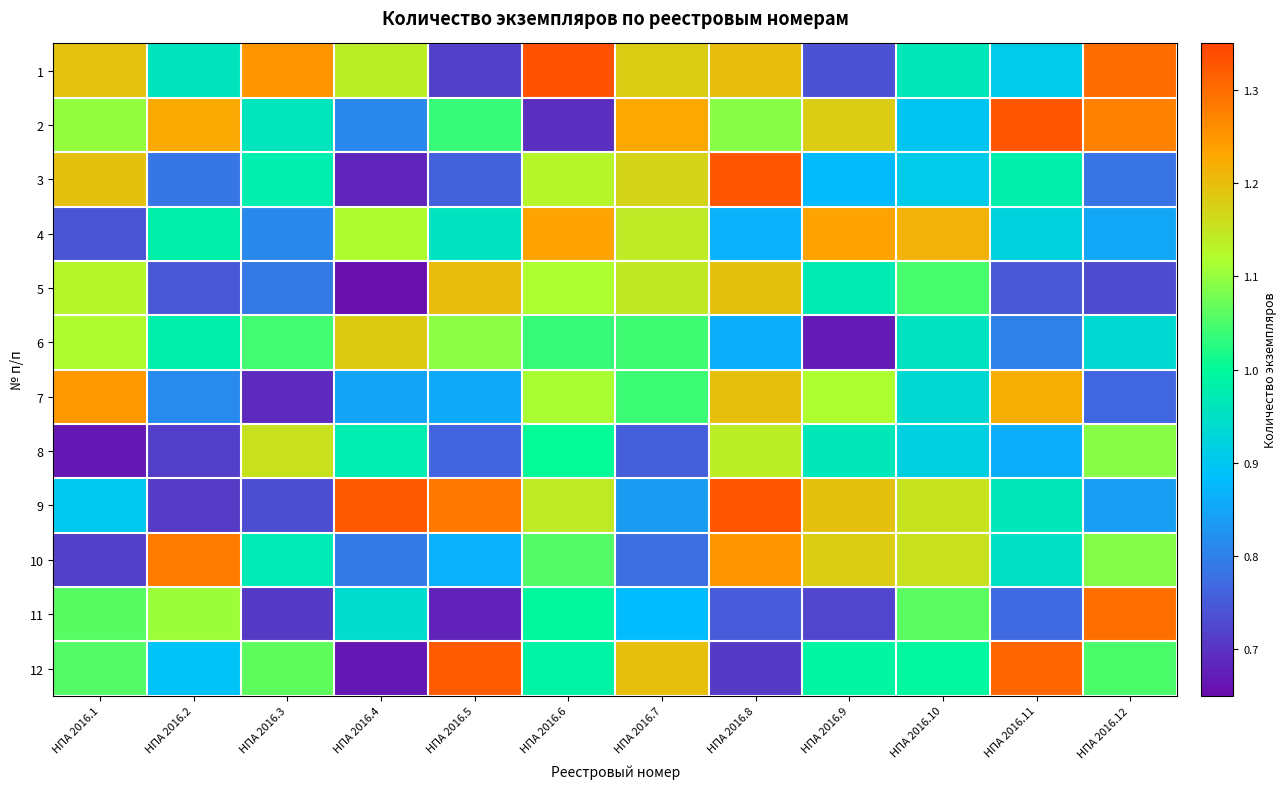

Reading right to left, transcribe all the data shown in this chart.

1: НПА 2016.12=1.3	НПА 2016.11=0.9	НПА 2016.10=1.0	НПА 2016.9=0.7	НПА 2016.8=1.2	НПА 2016.7=1.2	НПА 2016.6=1.3	НПА 2016.5=0.7	НПА 2016.4=1.1	НПА 2016.3=1.3	НПА 2016.2=1.0	НПА 2016.1=1.2
2: НПА 2016.12=1.3	НПА 2016.11=1.3	НПА 2016.10=0.9	НПА 2016.9=1.2	НПА 2016.8=1.1	НПА 2016.7=1.2	НПА 2016.6=0.7	НПА 2016.5=1.0	НПА 2016.4=0.8	НПА 2016.3=1.0	НПА 2016.2=1.2	НПА 2016.1=1.1
3: НПА 2016.12=0.8	НПА 2016.11=1.0	НПА 2016.10=0.9	НПА 2016.9=0.9	НПА 2016.8=1.3	НПА 2016.7=1.2	НПА 2016.6=1.1	НПА 2016.5=0.8	НПА 2016.4=0.7	НПА 2016.3=1.0	НПА 2016.2=0.8	НПА 2016.1=1.2
4: НПА 2016.12=0.9	НПА 2016.11=0.9	НПА 2016.10=1.2	НПА 2016.9=1.2	НПА 2016.8=0.9	НПА 2016.7=1.1	НПА 2016.6=1.2	НПА 2016.5=1.0	НПА 2016.4=1.1	НПА 2016.3=0.8	НПА 2016.2=1.0	НПА 2016.1=0.7
5: НПА 2016.12=0.7	НПА 2016.11=0.7	НПА 2016.10=1.0	НПА 2016.9=1.0	НПА 2016.8=1.2	НПА 2016.7=1.1	НПА 2016.6=1.1	НПА 2016.5=1.2	НПА 2016.4=0.7	НПА 2016.3=0.8	НПА 2016.2=0.7	НПА 2016.1=1.1
6: НПА 2016.12=0.9	НПА 2016.11=0.8	НПА 2016.10=1.0	НПА 2016.9=0.7	НПА 2016.8=0.9	НПА 2016.7=1.0	НПА 2016.6=1.0	НПА 2016.5=1.1	НПА 2016.4=1.2	НПА 2016.3=1.0	НПА 2016.2=1.0	НПА 2016.1=1.1
7: НПА 2016.12=0.8	НПА 2016.11=1.2	НПА 2016.10=0.9	НПА 2016.9=1.1	НПА 2016.8=1.2	НПА 2016.7=1.0	НПА 2016.6=1.1	НПА 2016.5=0.9	НПА 2016.4=0.8	НПА 2016.3=0.7	НПА 2016.2=0.8	НПА 2016.1=1.2
8: НПА 2016.12=1.1	НПА 2016.11=0.9	НПА 2016.10=0.9	НПА 2016.9=1.0	НПА 2016.8=1.1	НПА 2016.7=0.8	НПА 2016.6=1.0	НПА 2016.5=0.8	НПА 2016.4=1.0	НПА 2016.3=1.2	НПА 2016.2=0.7	НПА 2016.1=0.7
9: НПА 2016.12=0.8	НПА 2016.11=1.0	НПА 2016.10=1.2	НПА 2016.9=1.2	НПА 2016.8=1.3	НПА 2016.7=0.8	НПА 2016.6=1.1	НПА 2016.5=1.3	НПА 2016.4=1.3	НПА 2016.3=0.7	НПА 2016.2=0.7	НПА 2016.1=0.9
10: НПА 2016.12=1.1	НПА 2016.11=1.0	НПА 2016.10=1.2	НПА 2016.9=1.2	НПА 2016.8=1.2	НПА 2016.7=0.8	НПА 2016.6=1.1	НПА 2016.5=0.9	НПА 2016.4=0.8	НПА 2016.3=1.0	НПА 2016.2=1.3	НПА 2016.1=0.7
11: НПА 2016.12=1.3	НПА 2016.11=0.8	НПА 2016.10=1.1	НПА 2016.9=0.7	НПА 2016.8=0.8	НПА 2016.7=0.9	НПА 2016.6=1.0	НПА 2016.5=0.7	НПА 2016.4=0.9	НПА 2016.3=0.7	НПА 2016.2=1.1	НПА 2016.1=1.1
12: НПА 2016.12=1.1	НПА 2016.11=1.3	НПА 2016.10=1.0	НПА 2016.9=1.0	НПА 2016.8=0.7	НПА 2016.7=1.2	НПА 2016.6=1.0	НПА 2016.5=1.3	НПА 2016.4=0.7	НПА 2016.3=1.1	НПА 2016.2=0.9	НПА 2016.1=1.1